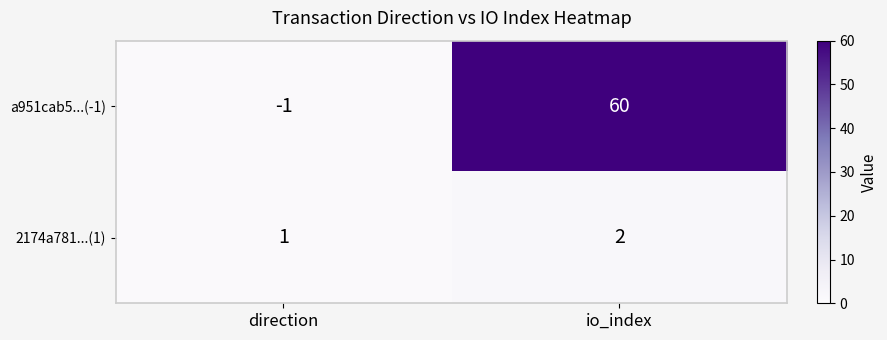

What is the minimum value shown in the chart?

-1